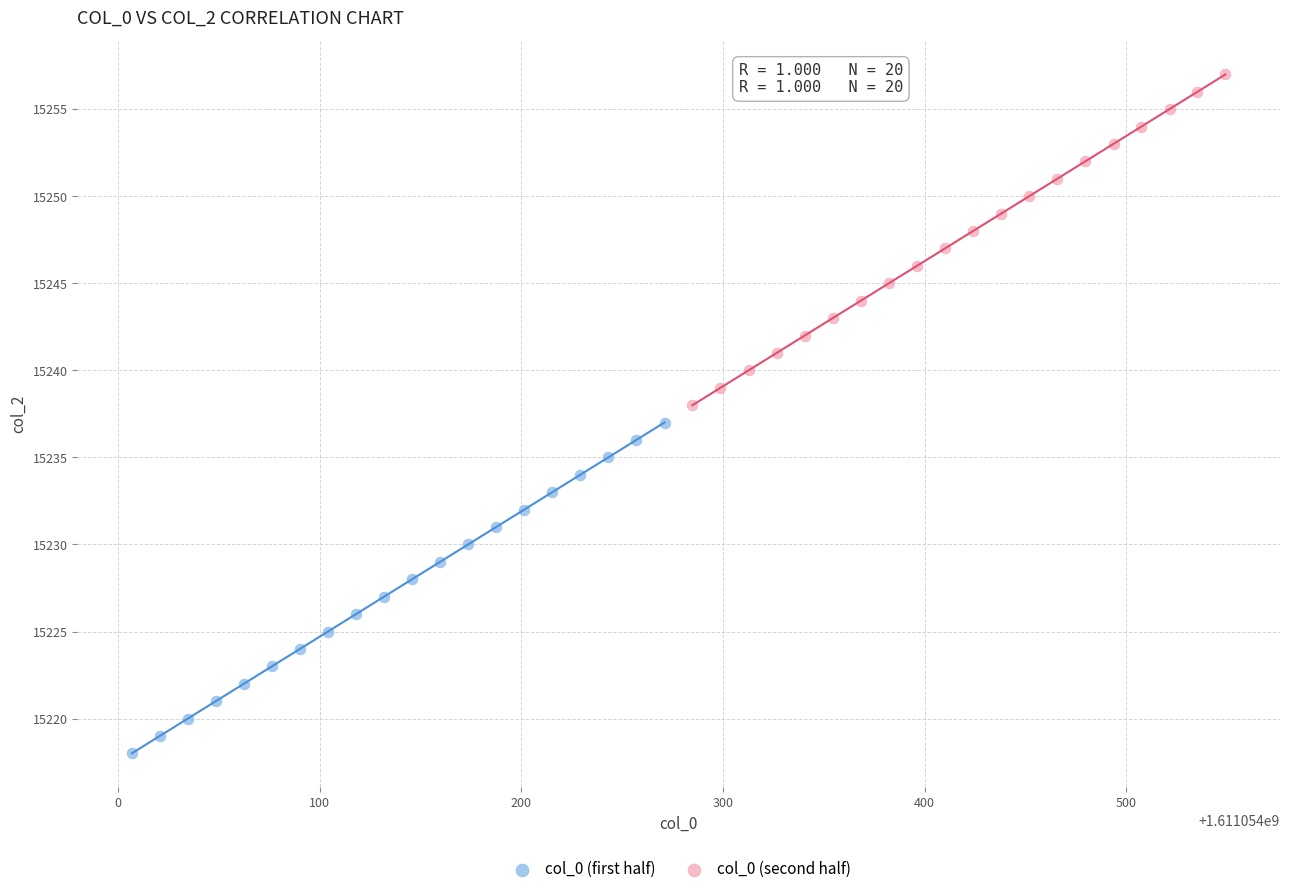

Which series contains the lowest Y value?

col_0 (first half)